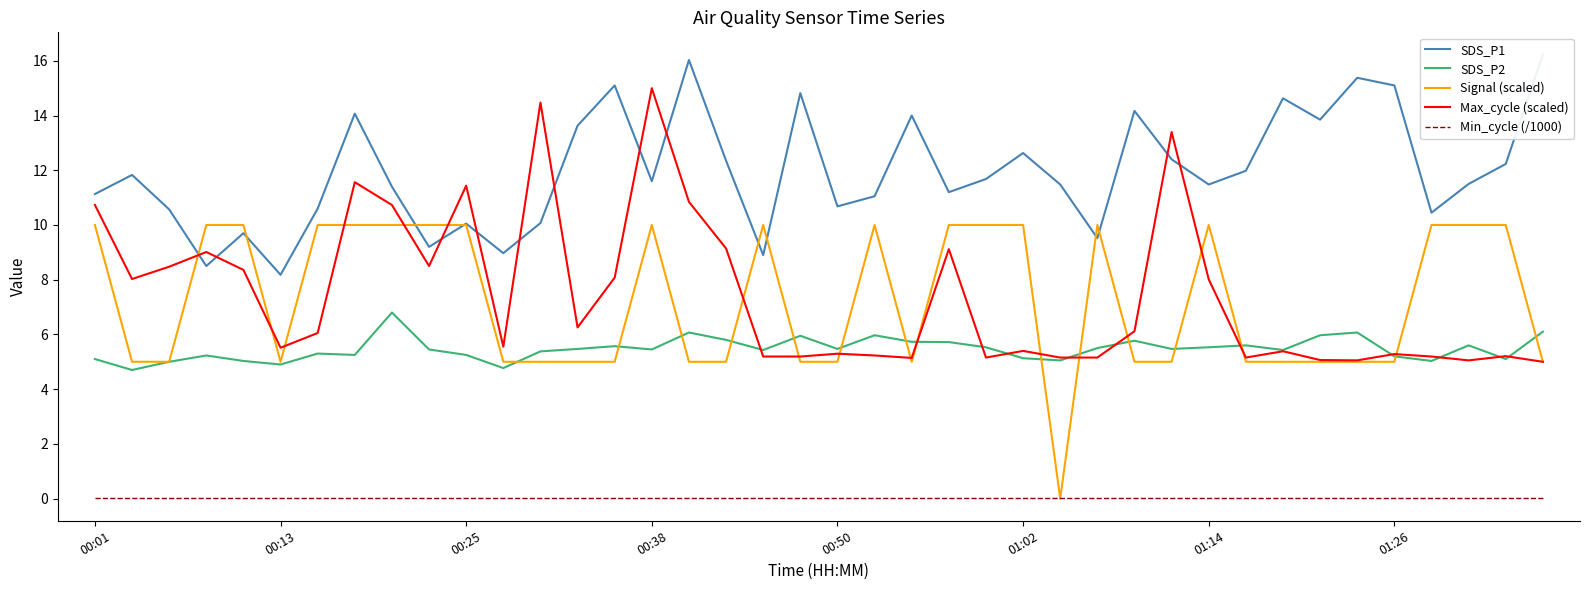

Between 11 and 23, which series saw the biggest shift?

Signal (scaled)